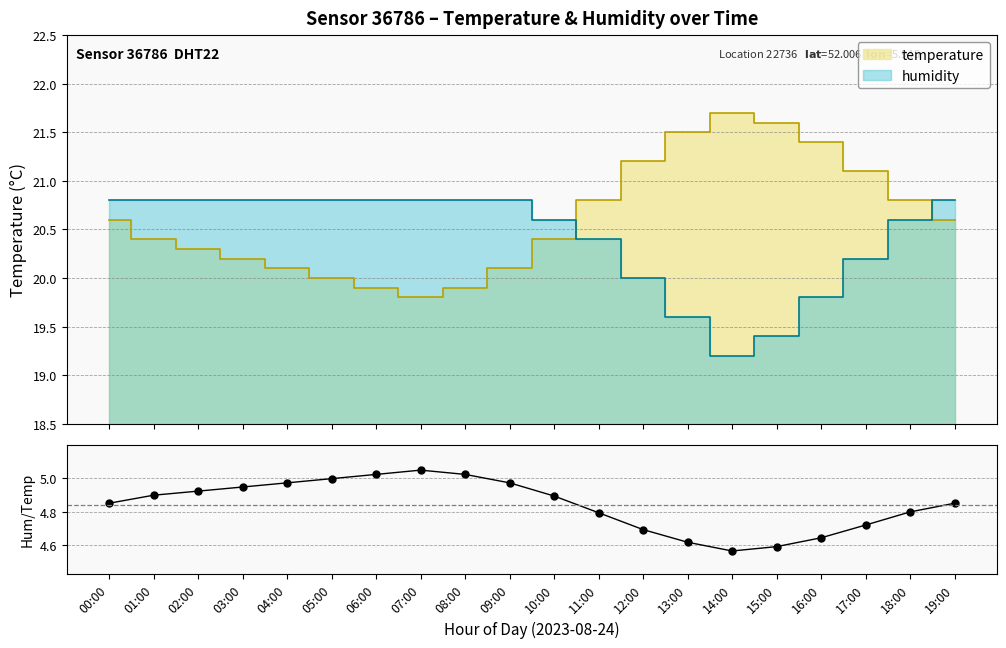

How many interior local peaks (higher than both neighbors) does the data have?

1